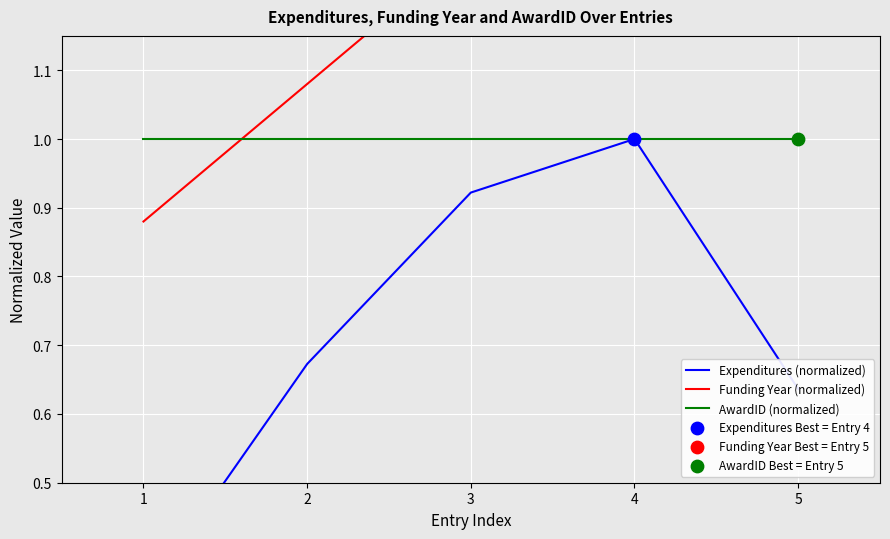

Is the value of AwardID (normalized) at 2 greater than the value of Expenditures (normalized) at 1?

Yes